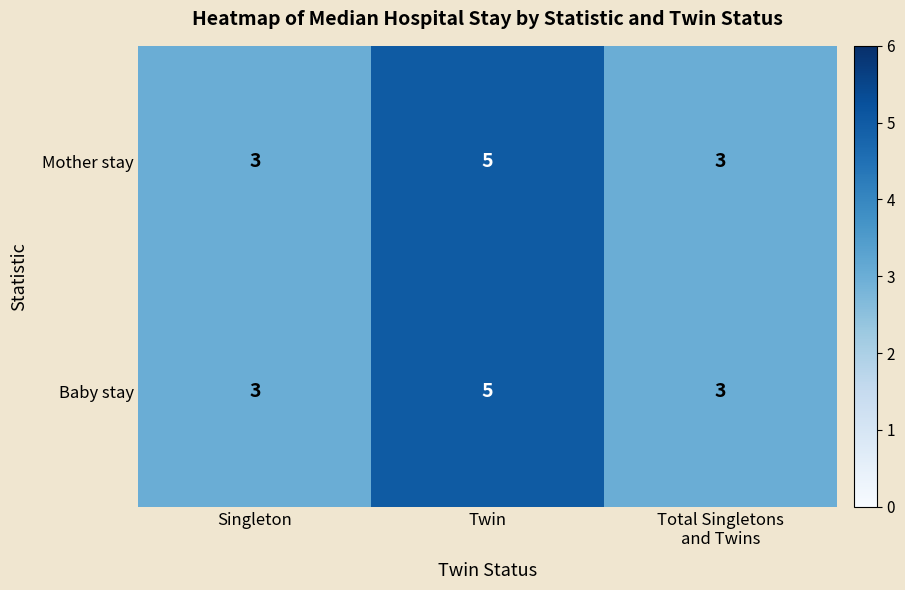

At which category is the sum across all series the highest?

Twin